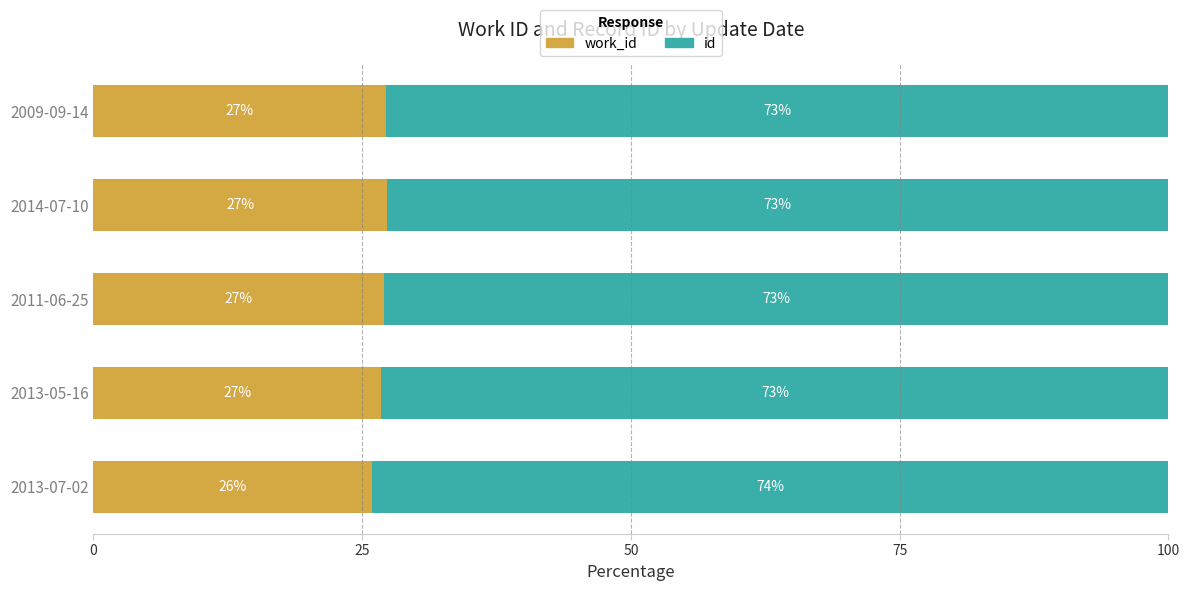

What is the total value across all series at 2014-07-10?

100.0